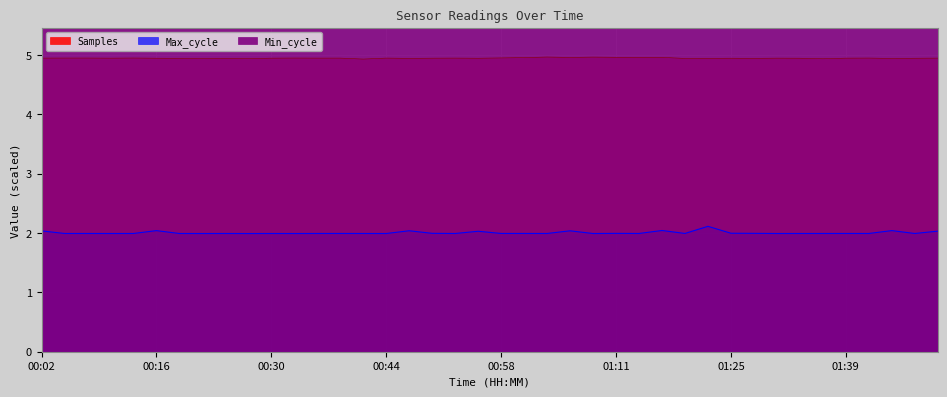

At how many categories does at least one series exceed 2?

40